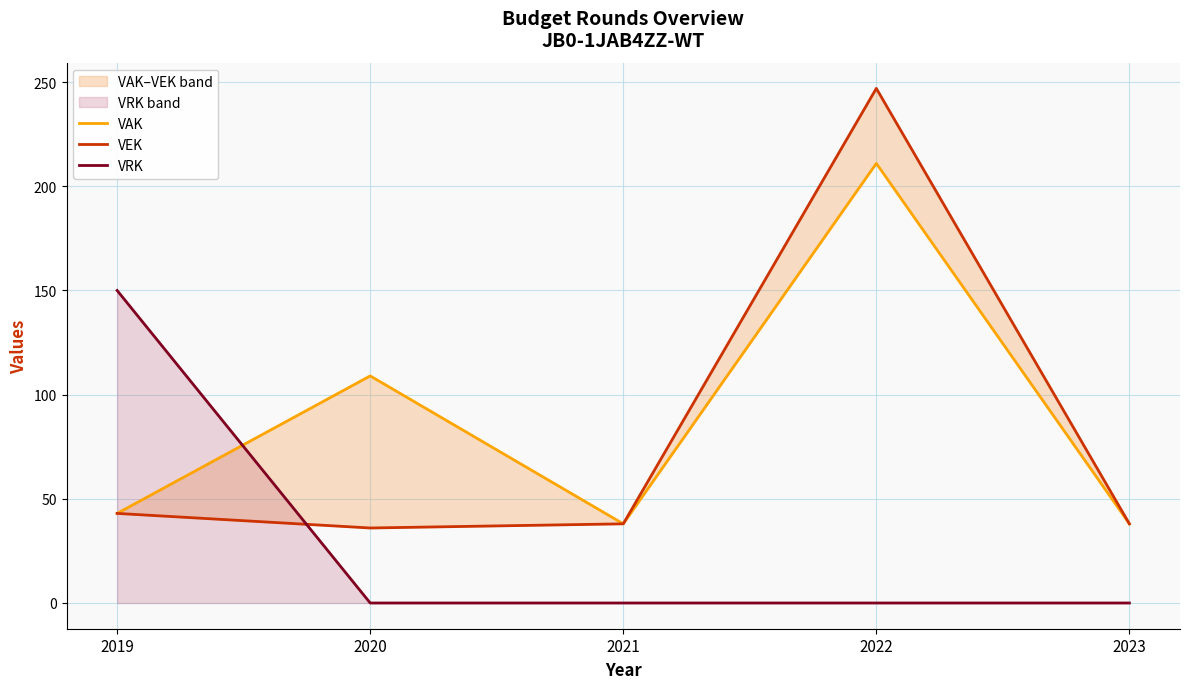

Where do VAK and VRK first cross each other?

2019 and 2020